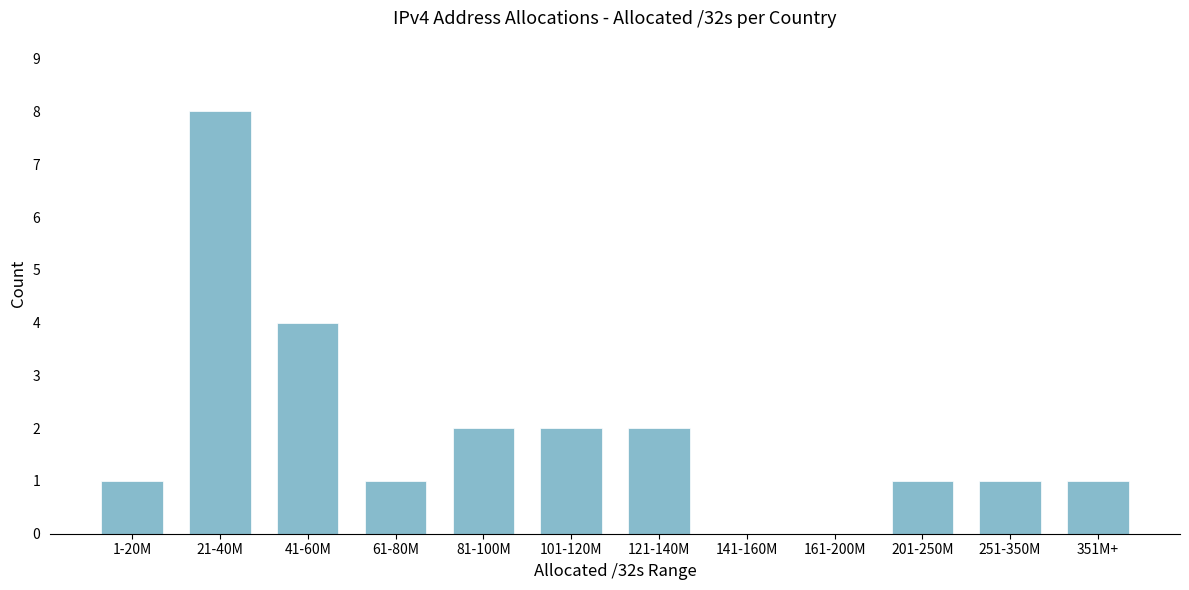

Reading left to right, list all the values displayed in this chart.

1-20M=1	21-40M=8	41-60M=4	61-80M=1	81-100M=2	101-120M=2	121-140M=2	141-160M=0	161-200M=0	201-250M=1	251-350M=1	351M+=1